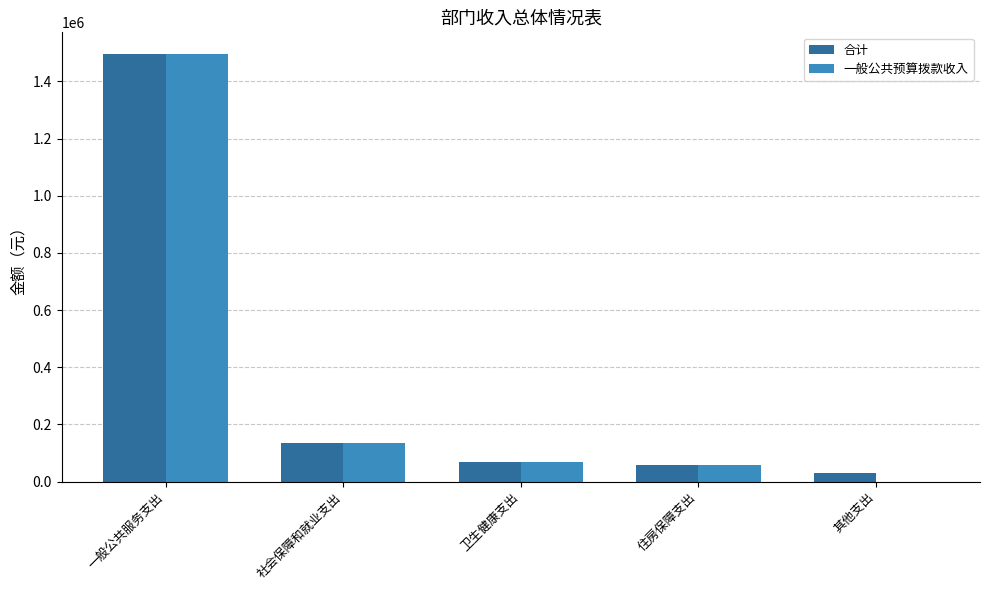

At which category does the chart reach its peak across all series?

一般公共服务支出